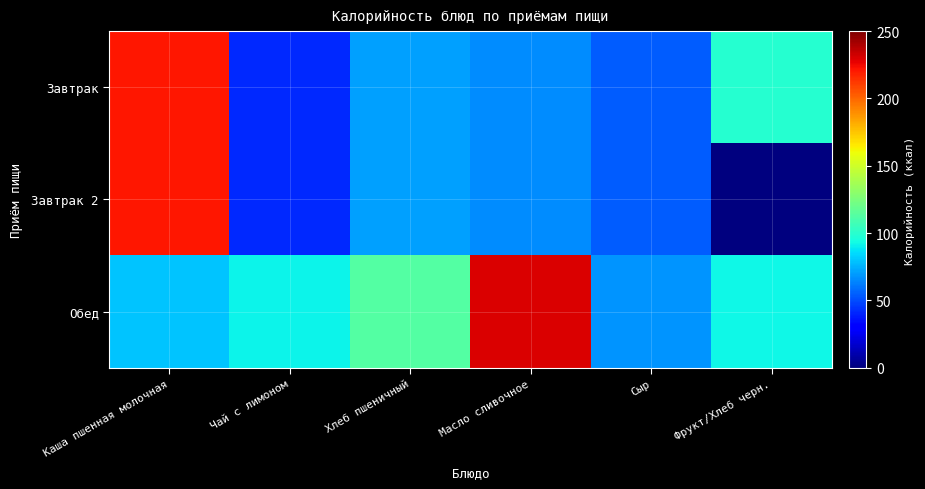

Which series has the largest total across all categories?

Обед